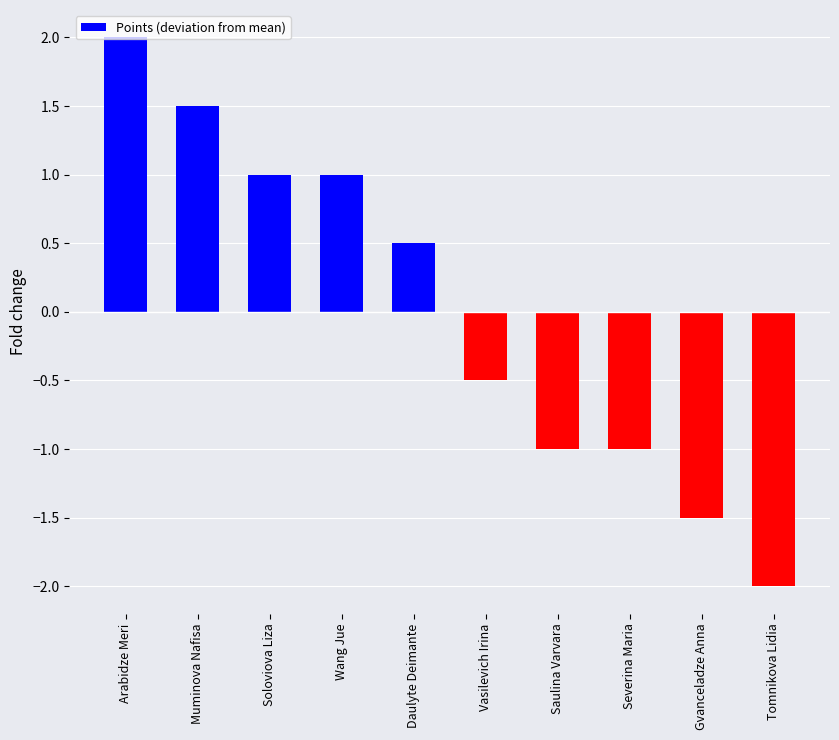

Reading right to left, what are all the values shown in this chart?

Tomnikova Lidia=-2.0	Gvanceladze Anna=-1.5	Severina Maria=-1.0	Saulina Varvara=-1.0	Vasilevich Irina=-0.5	Daulyte Deimante=0.5	Wang Jue=1.0	Soloviova Liza=1.0	Muminova Nafisa=1.5	Arabidze Meri=2.0